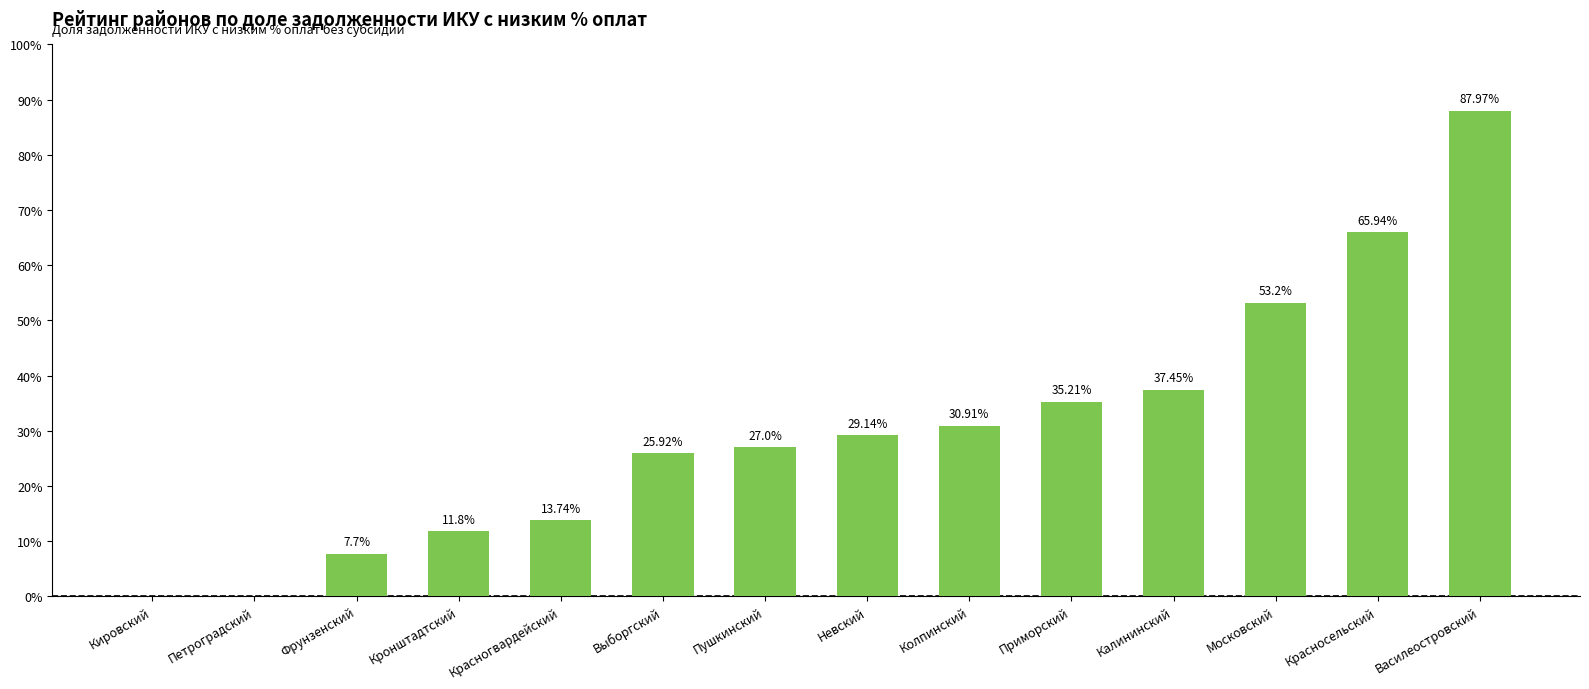

What is the sum of all values?

426.0